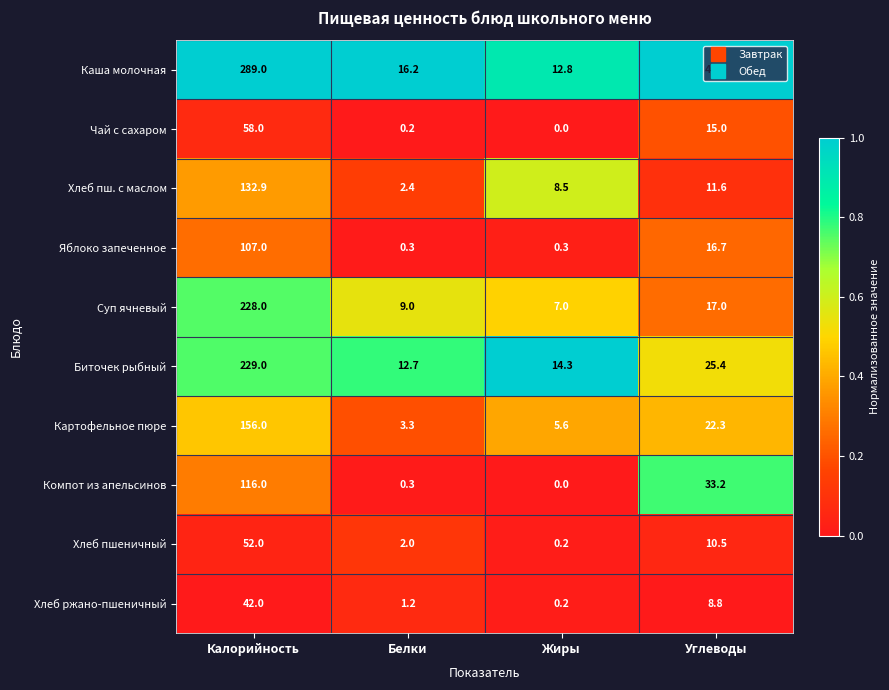

The Хлеб пш. с маслом series shows 8.5 at Жиры. True or false?

True